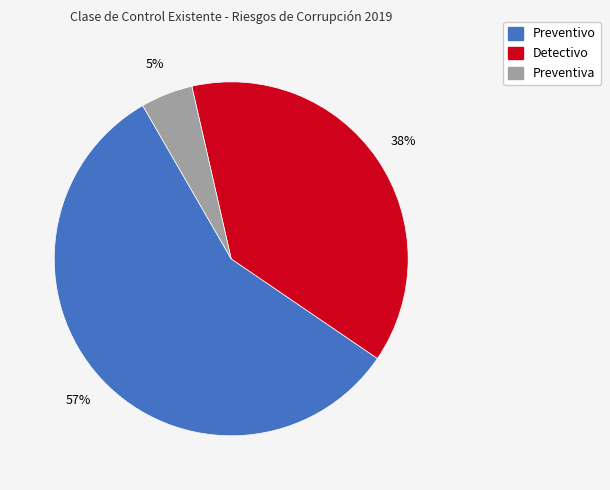

Count the number of slices in the pie.

3